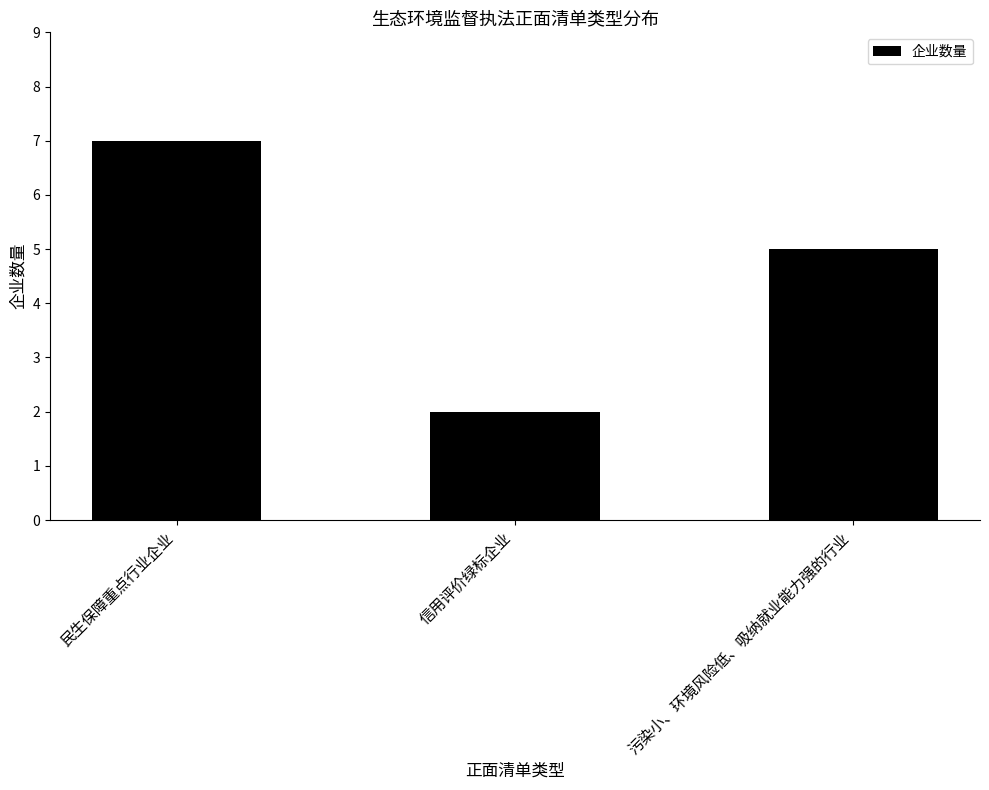

What is the change in value from 民生保障重点行业企业 to 污染小、环境风险低、吸纳就业能力强的行业?

-2